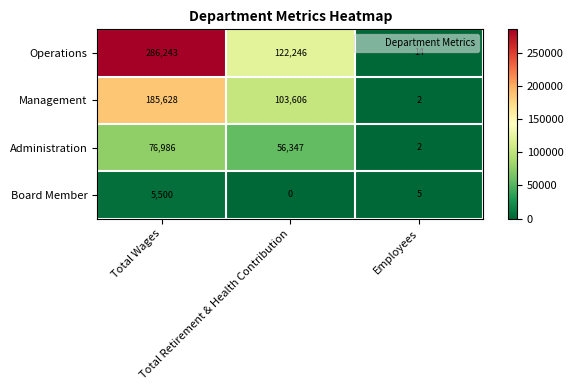

What is the difference between the highest and lowest values at Total Retirement & Health Contribution?

122246